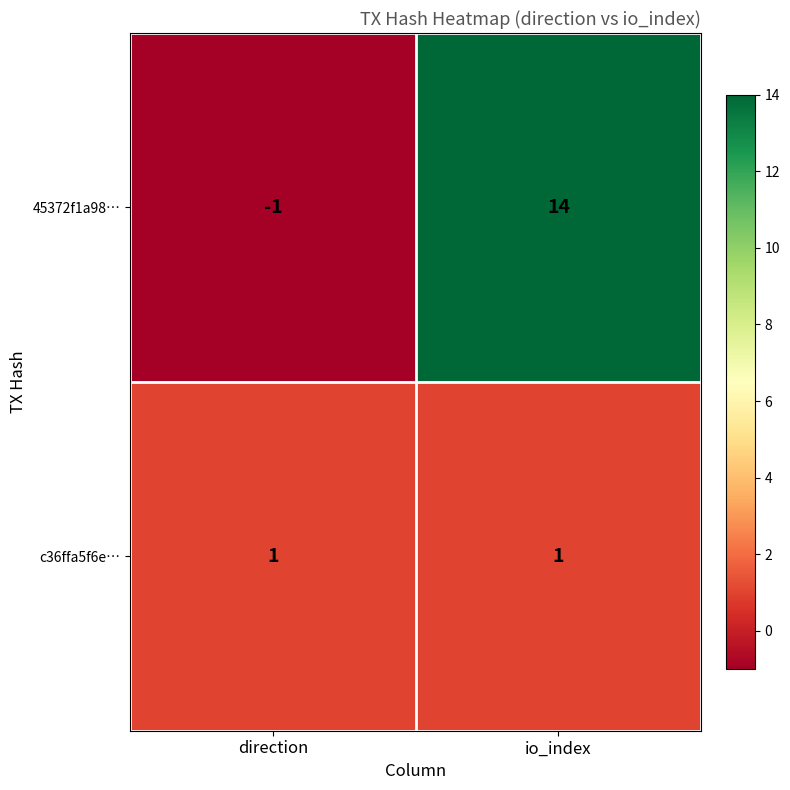

How many data points does each series have?

2